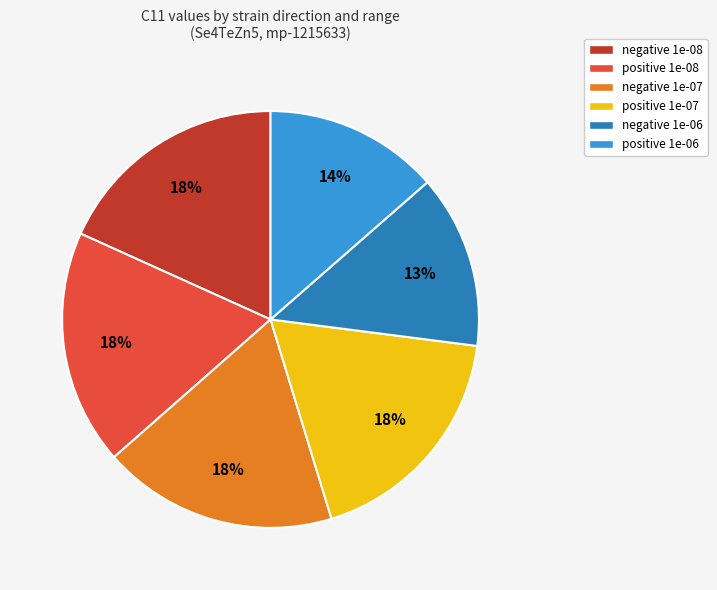

To the nearest percent, what portion does positive 1e-08 represent?

18%